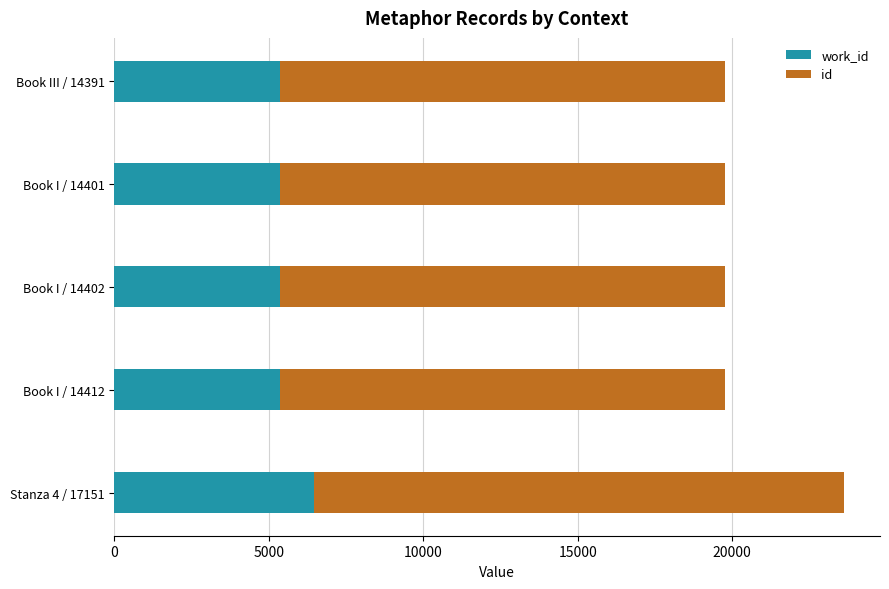

At which category is the sum across all series the highest?

Stanza 4 / 17151